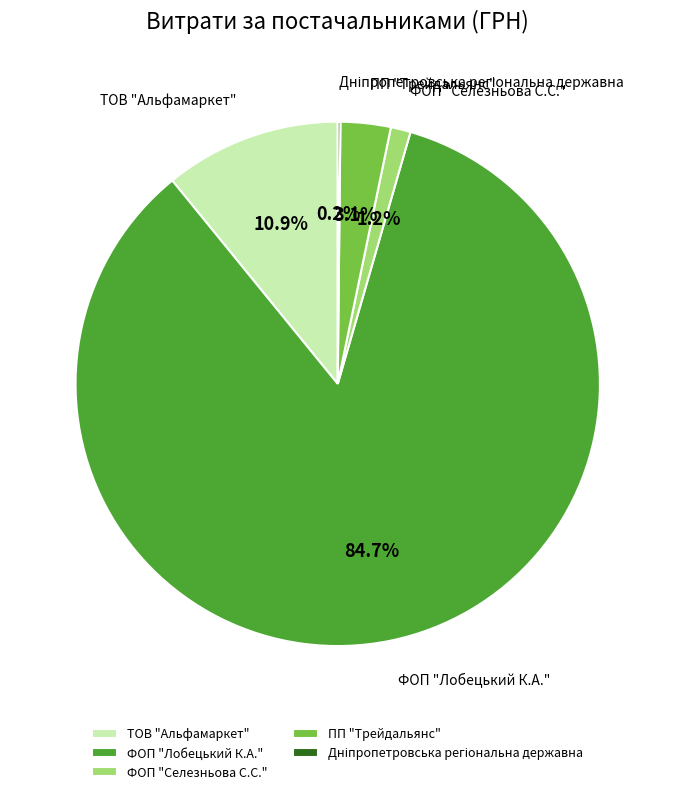

What percentage is the ФОП "Селезньова С.С." slice, to the nearest percent?

1%